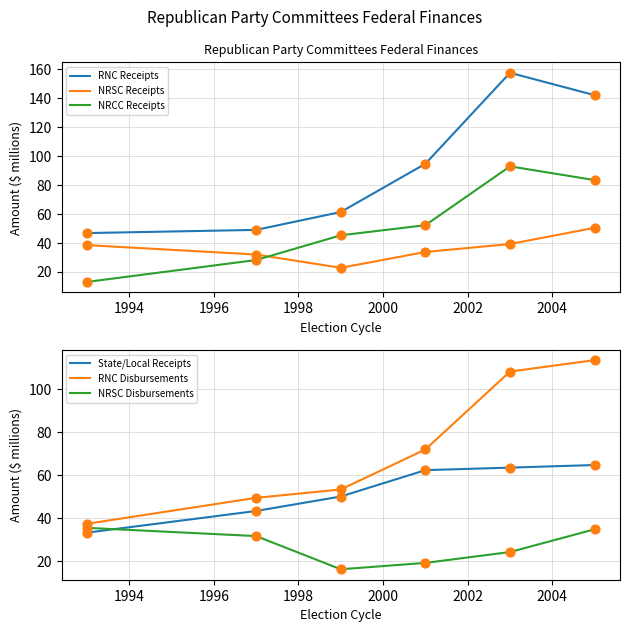

True or false: RNC Receipts and NRSC Receipts intersect in this chart.

False